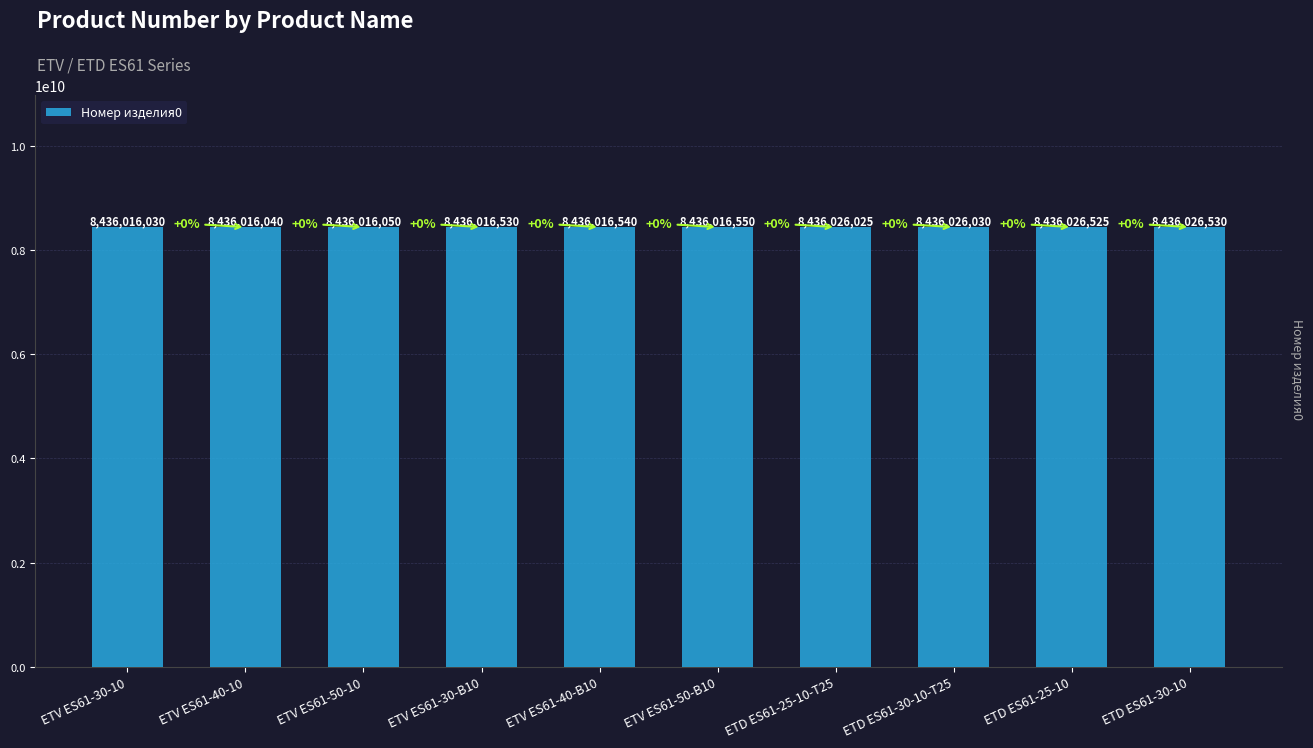

What is the smallest value displayed?

8436016030